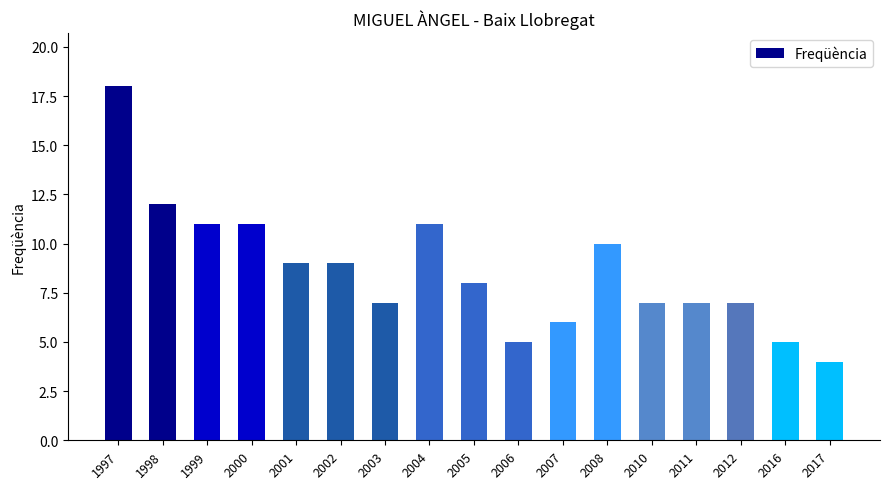

At which label does the data first exceed 8?

1997